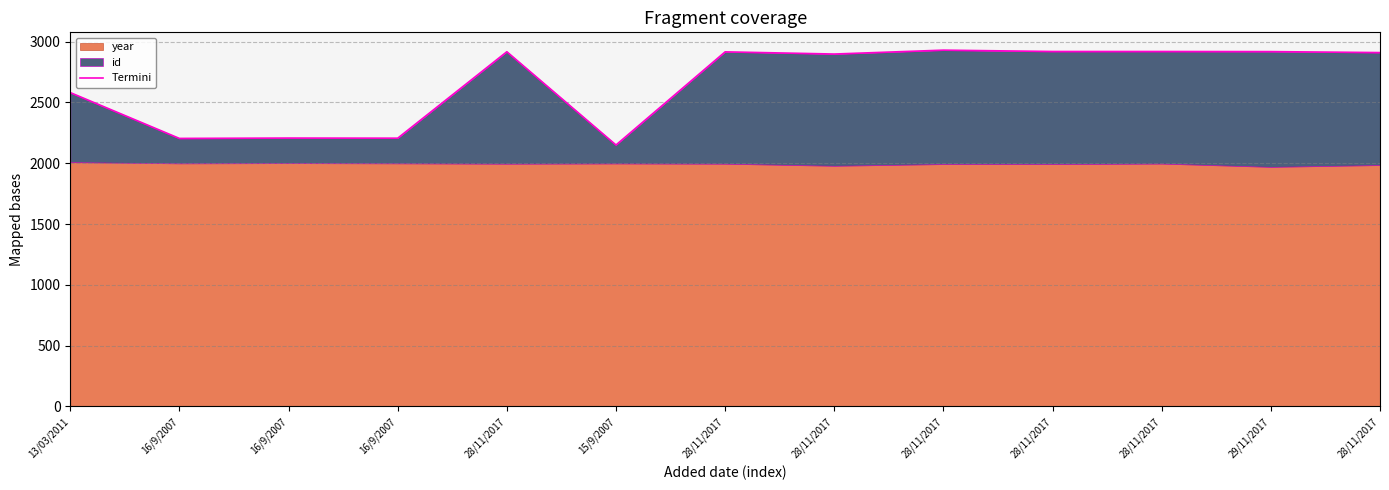

Which label corresponds to the smallest value in the chart?

15/9/2007